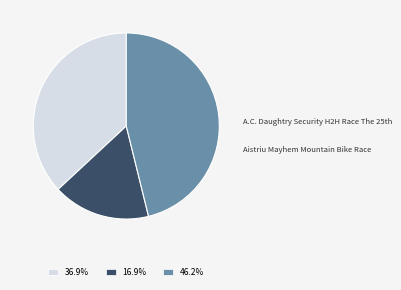

To the nearest percent, what is the average slice percentage?

33%